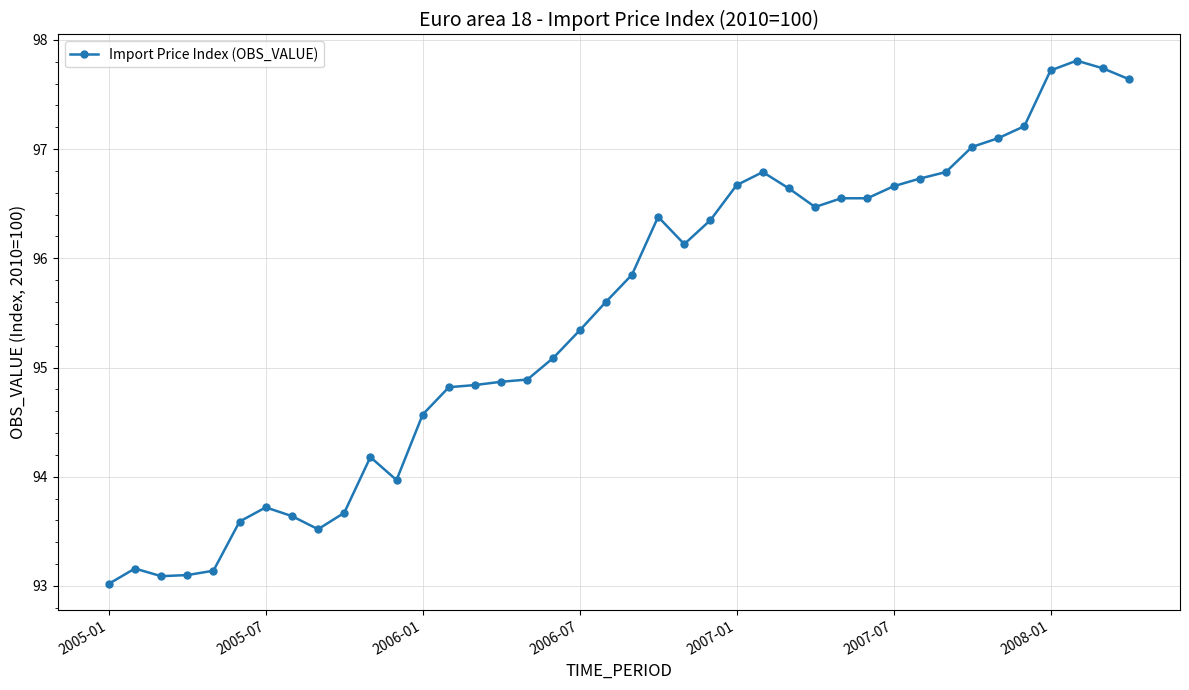

What is the smallest value displayed?

93.0